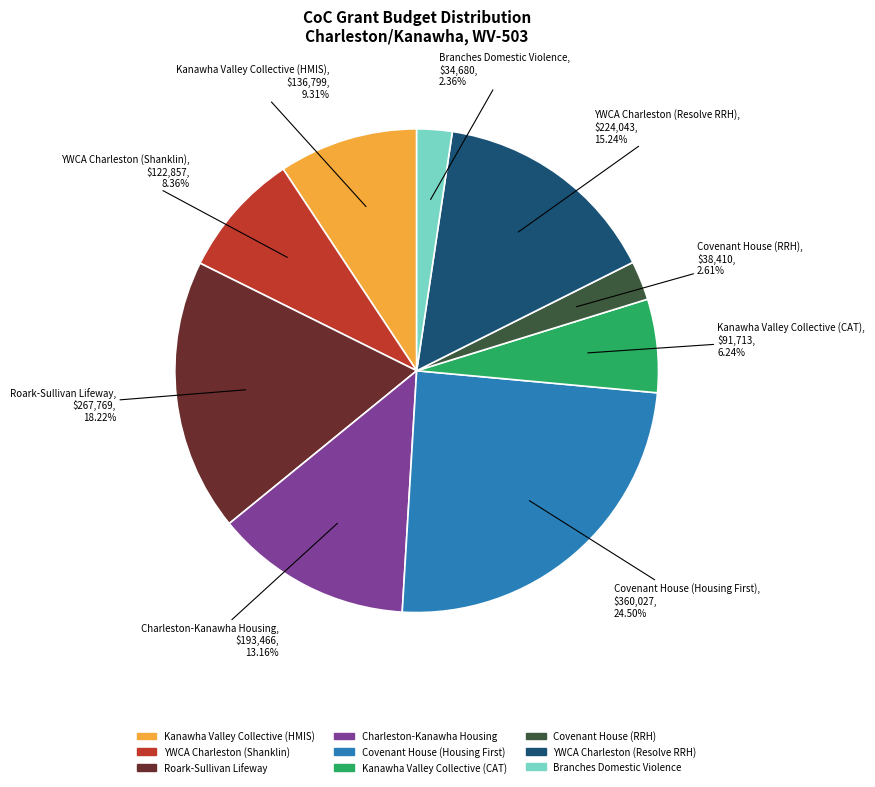

True or false: Branches Domestic Violence accounts for 2% of the total.

True